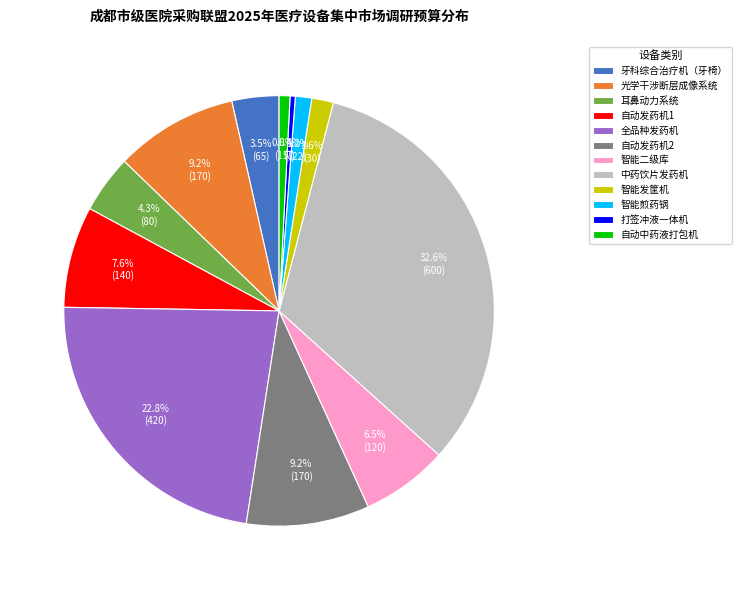

Between 中药饮片发药机 and 智能煎药锅, which is larger?

中药饮片发药机